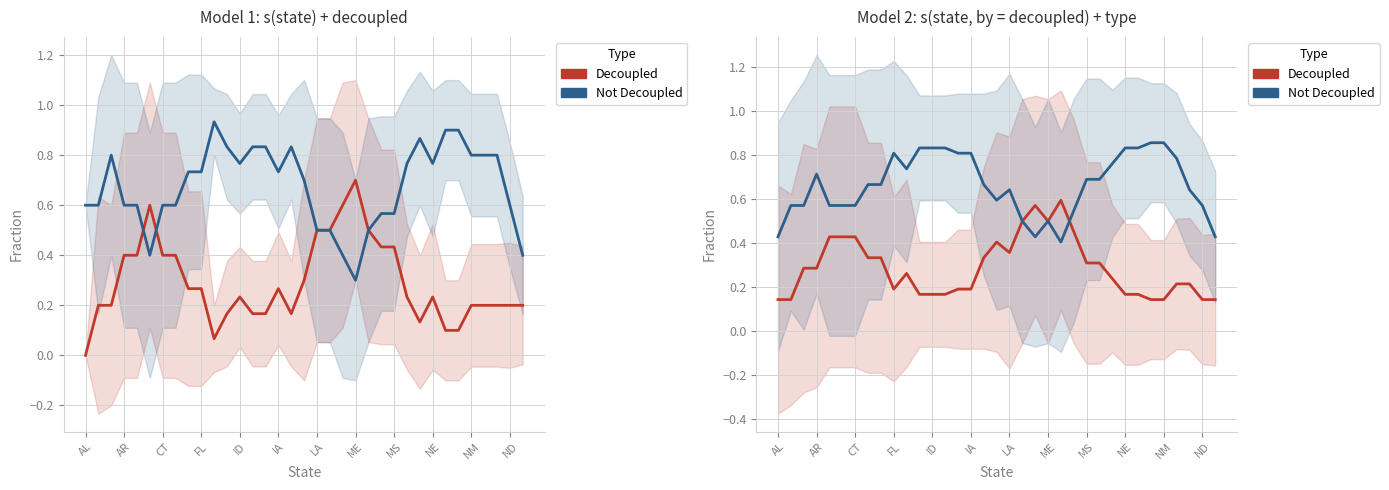

True or false: Decoupled has more than 0 interior local peaks.

True